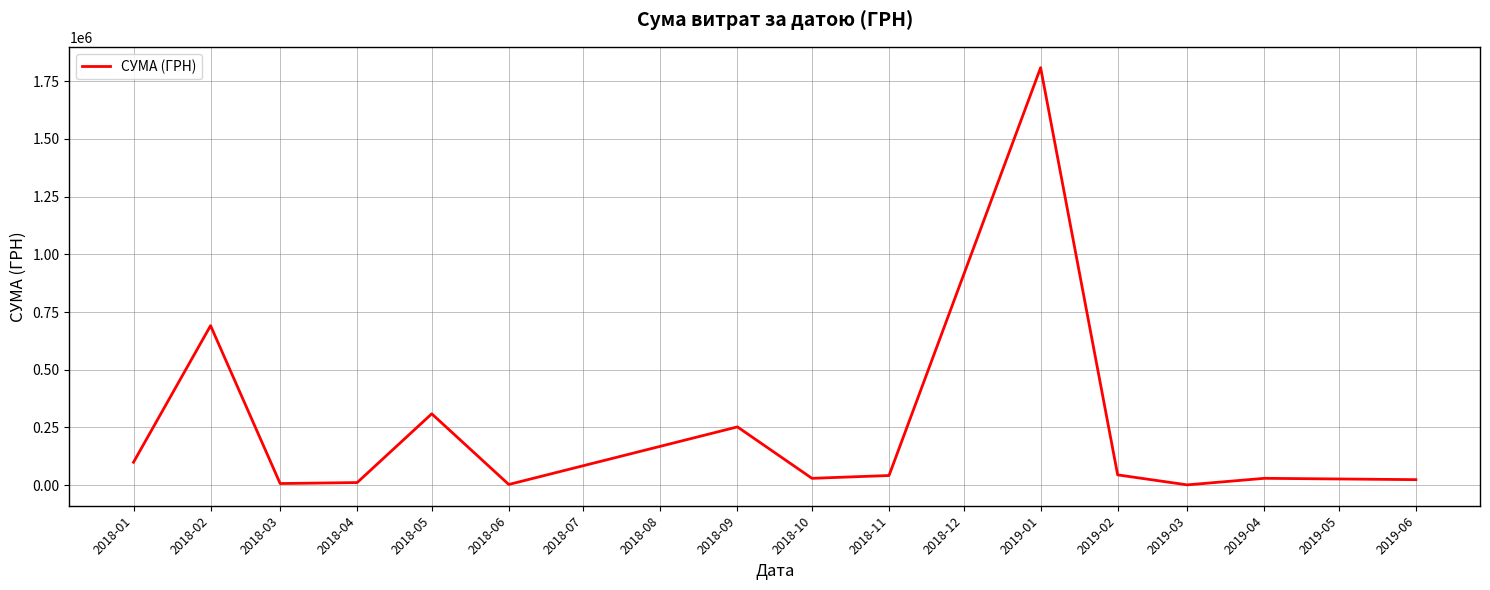

What is the maximum value shown in the chart?

1809190.2